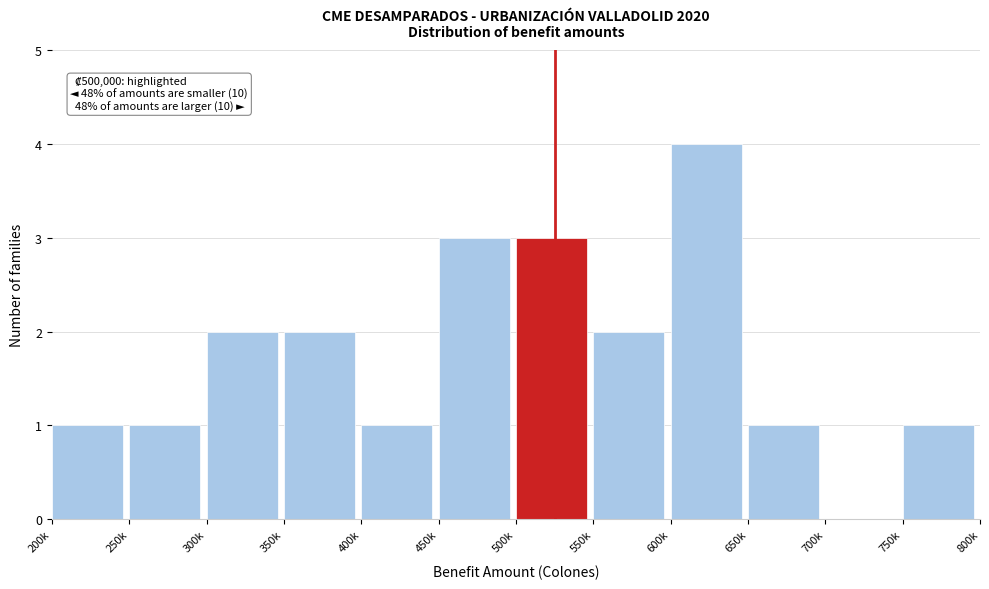

Reading left to right, transcribe all the data shown in this chart.

200k=1	250k=1	300k=2	350k=2	400k=1	450k=3	500k=3	550k=2	600k=4	650k=1	700k=0	750k=1